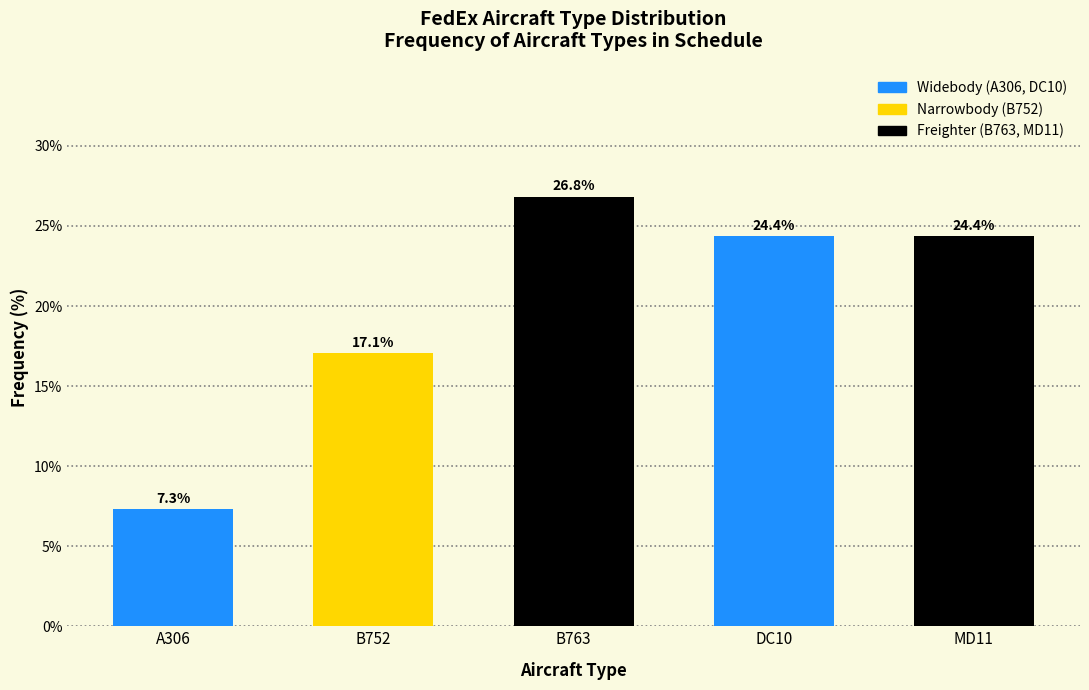

Reading right to left, transcribe all the data shown in this chart.

MD11=24.4	DC10=24.4	B763=26.8	B752=17.1	A306=7.3